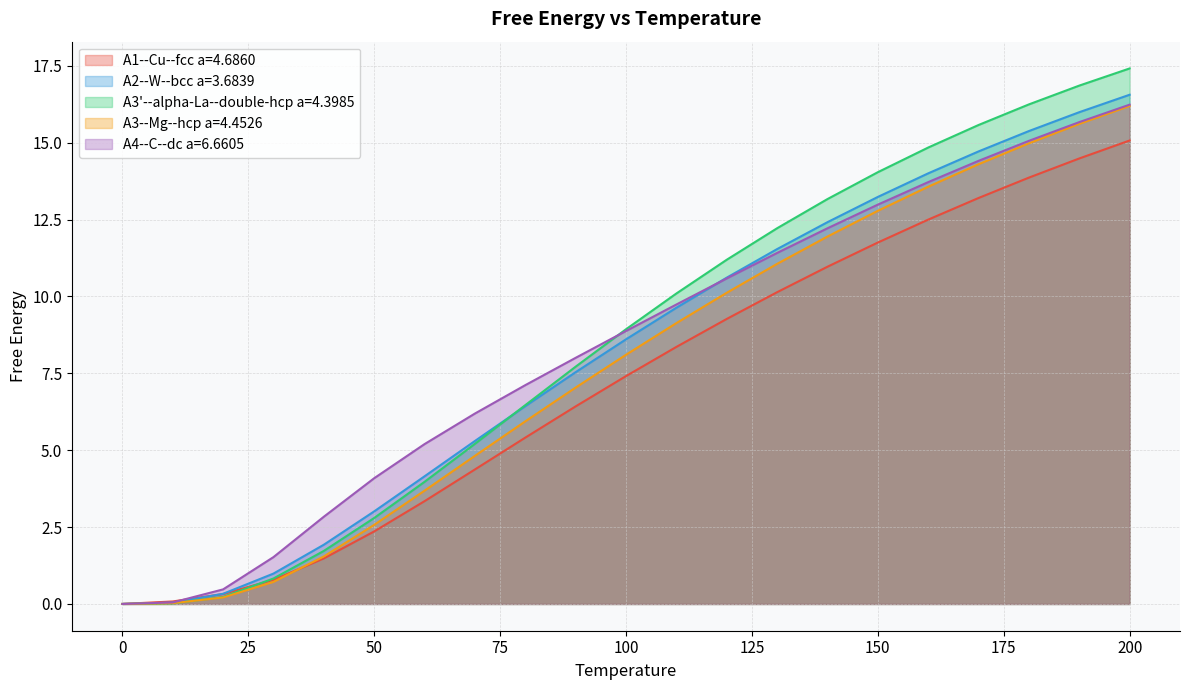

What is the sum of the A2--W--bcc a=3.6839 values at 120.0 and 70.0?

15.9